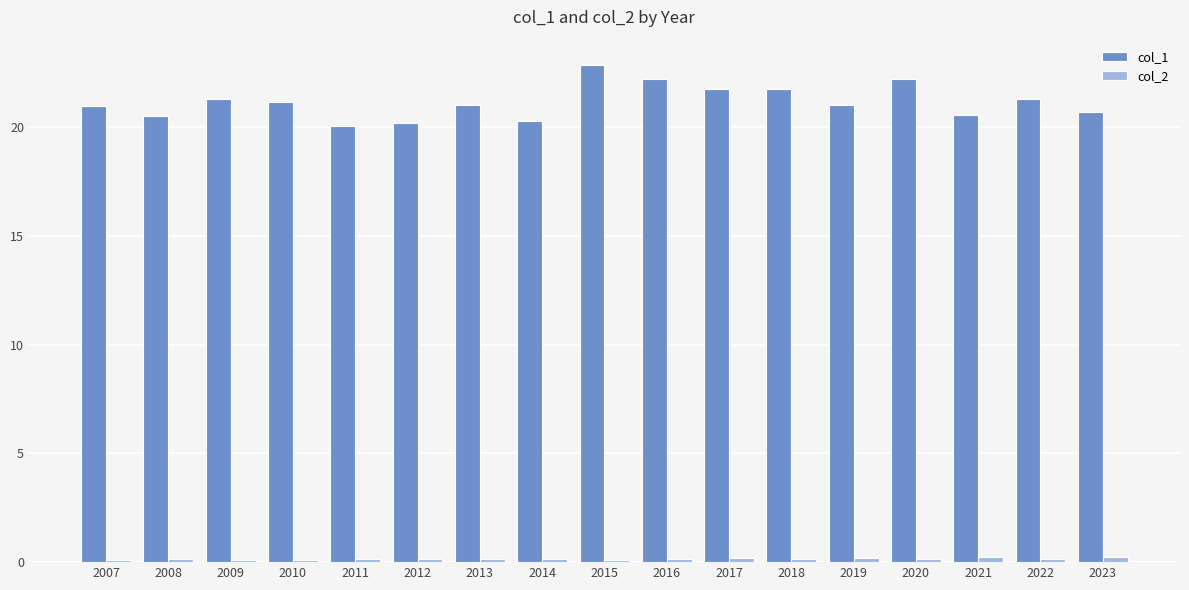

The col_1 series shows 37.8 at 2017. True or false?

False